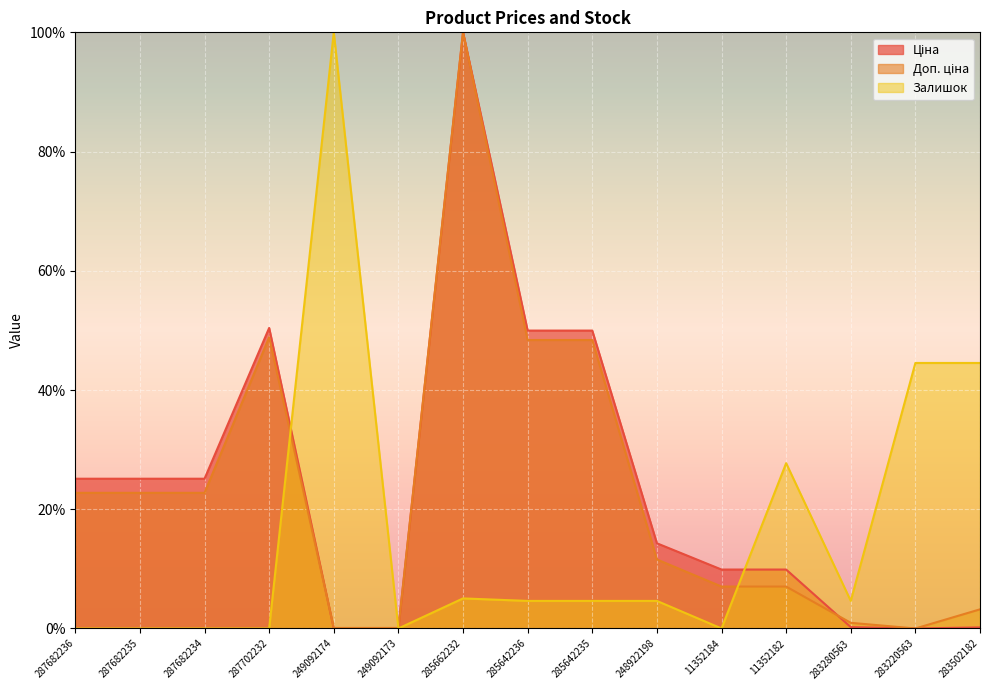

At which label does Доп. ціна reach its minimum?

283220563